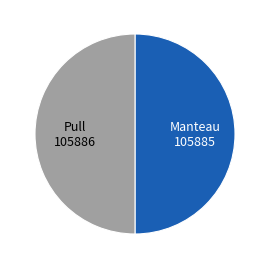

How many slices are in this pie chart?

2